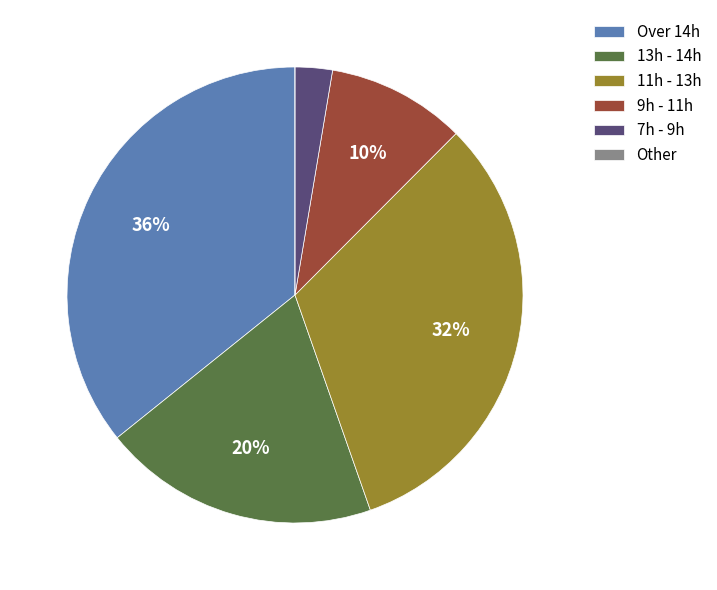

What is the largest slice in the pie chart?

Over 14h